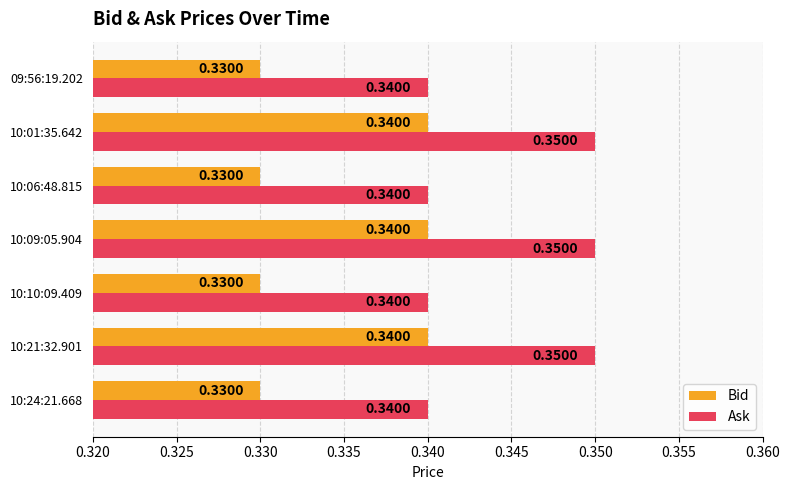

What is the total value across all series at 10:24:21.668?

0.7